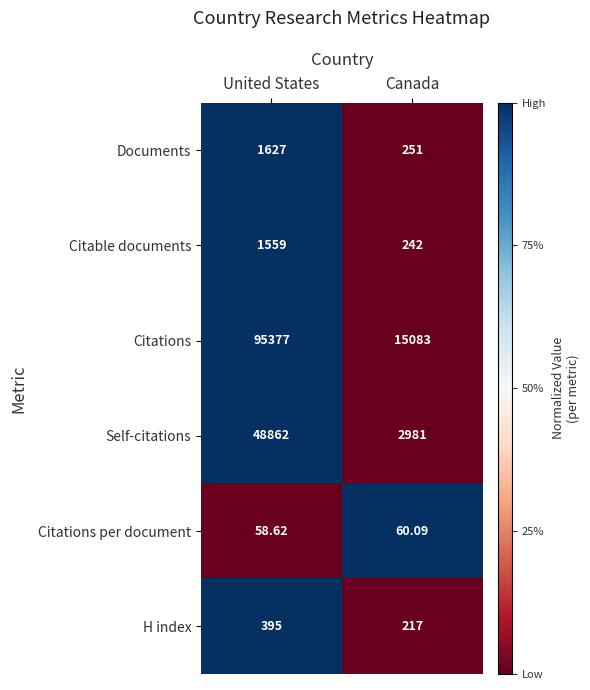

At which category is the sum across all series the highest?

United States